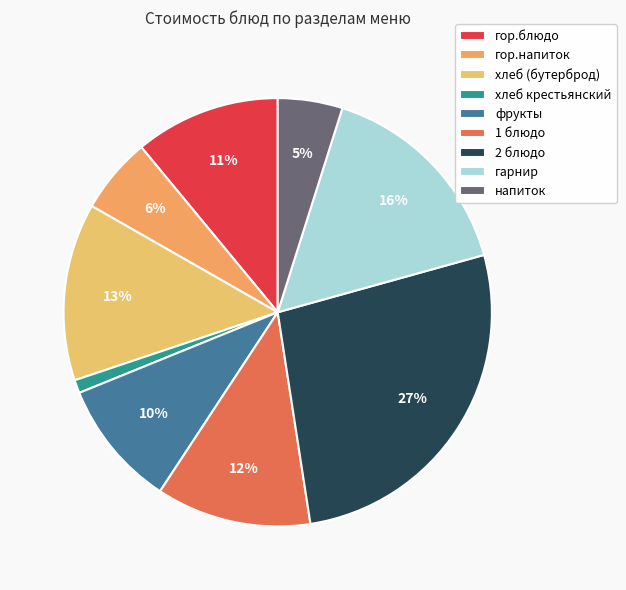

True or false: фрукты accounts for 10% of the total.

True